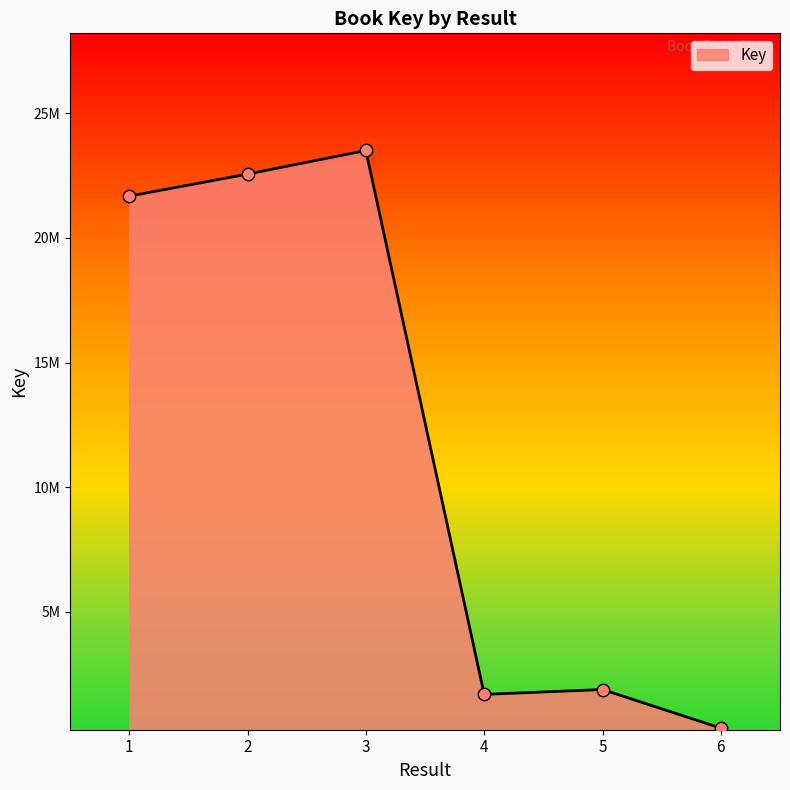

Is this an area chart (filled region under the line)?

Yes